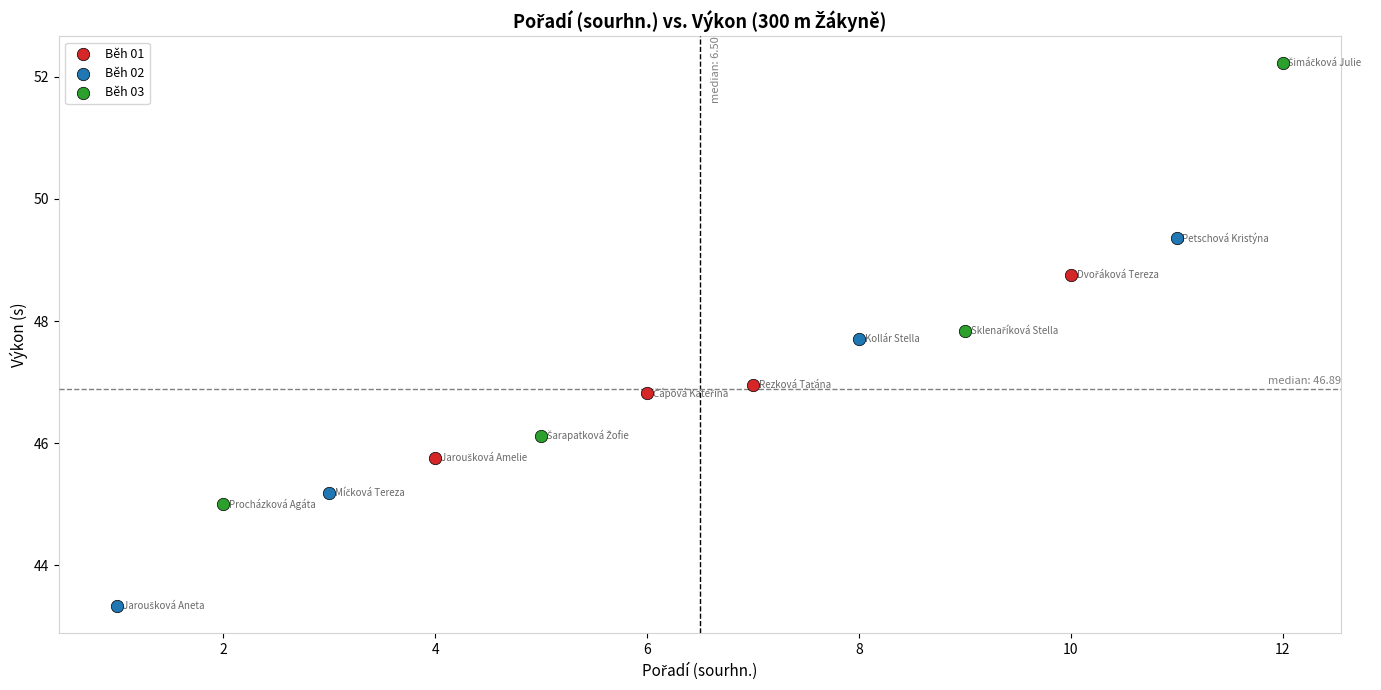

Which series contains the highest Y value?

Běh 03